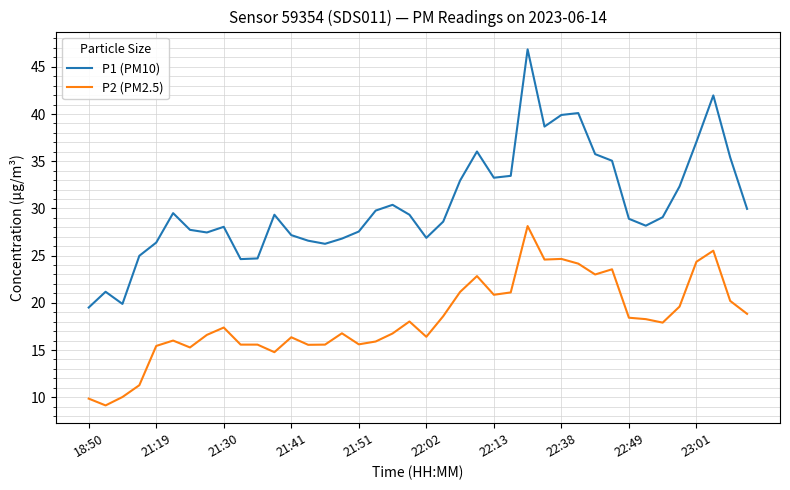

List the series in order of their peak value, lowest first.

P2 (PM2.5), P1 (PM10)